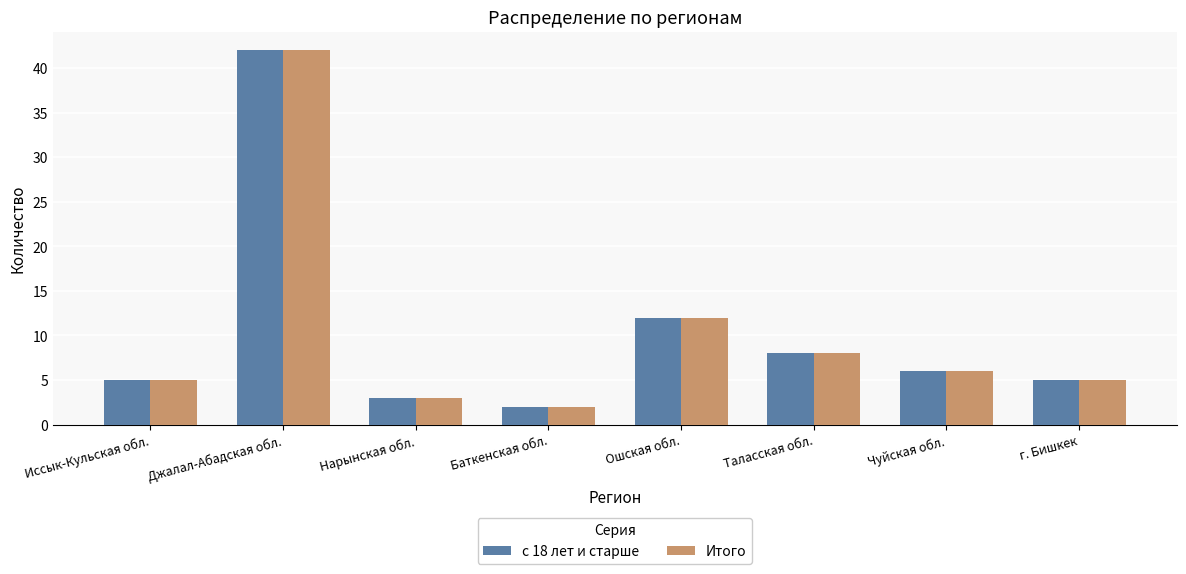

What is the average value of the с 18 лет и старше series?

10